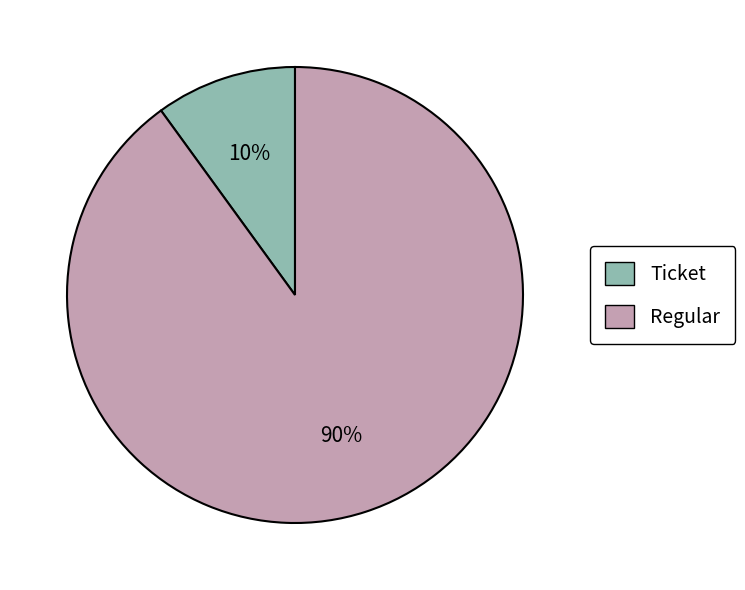

Is there a majority slice in this chart?

Yes